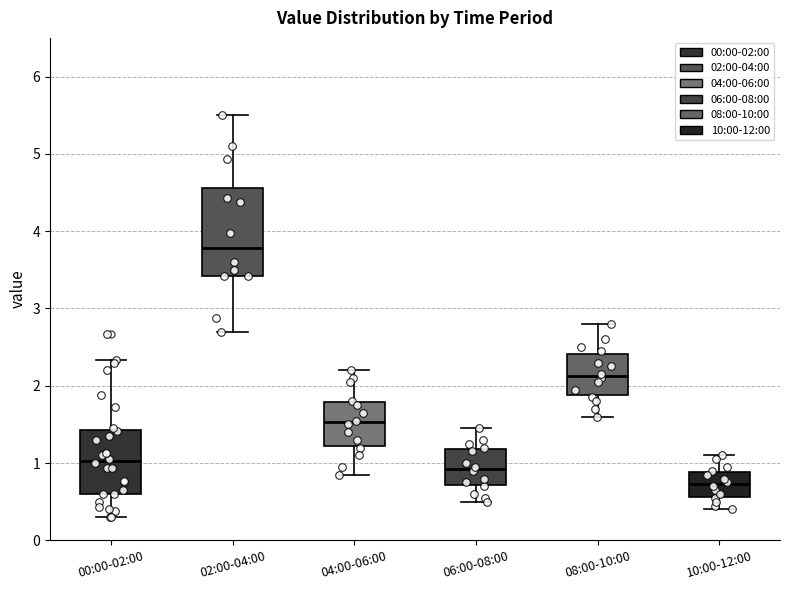

Reading left to right, transcribe this box plot: for each box, give where its median line is, the range the box spans, and where its two whiskers end, as read against the y-axis. The values are not printed on the chart, so give them approximately, as read against the axis.

00:00-02:00: median 1.0, box 0.6 to 1.4, whiskers 0.3 to 2.3
02:00-04:00: median 3.8, box 3.4 to 4.6, whiskers 2.7 to 5.5
04:00-06:00: median 1.5, box 1.2 to 1.8, whiskers 0.9 to 2.2
06:00-08:00: median 0.9, box 0.7 to 1.2, whiskers 0.5 to 1.5
08:00-10:00: median 2.1, box 1.9 to 2.4, whiskers 1.6 to 2.8
10:00-12:00: median 0.7, box 0.6 to 0.9, whiskers 0.4 to 1.1